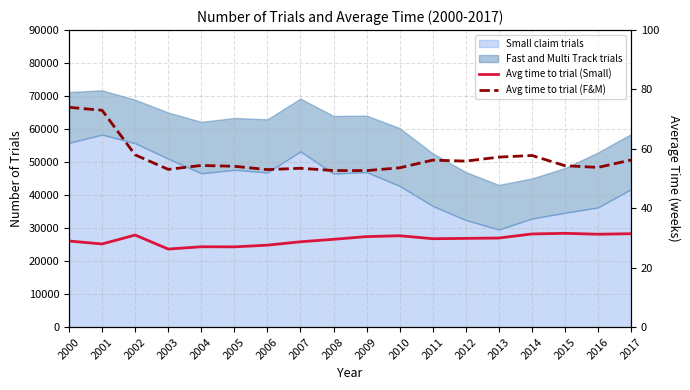

True or false: Avg time to trial (Small) and Avg time to trial (F&M) intersect in this chart.

False